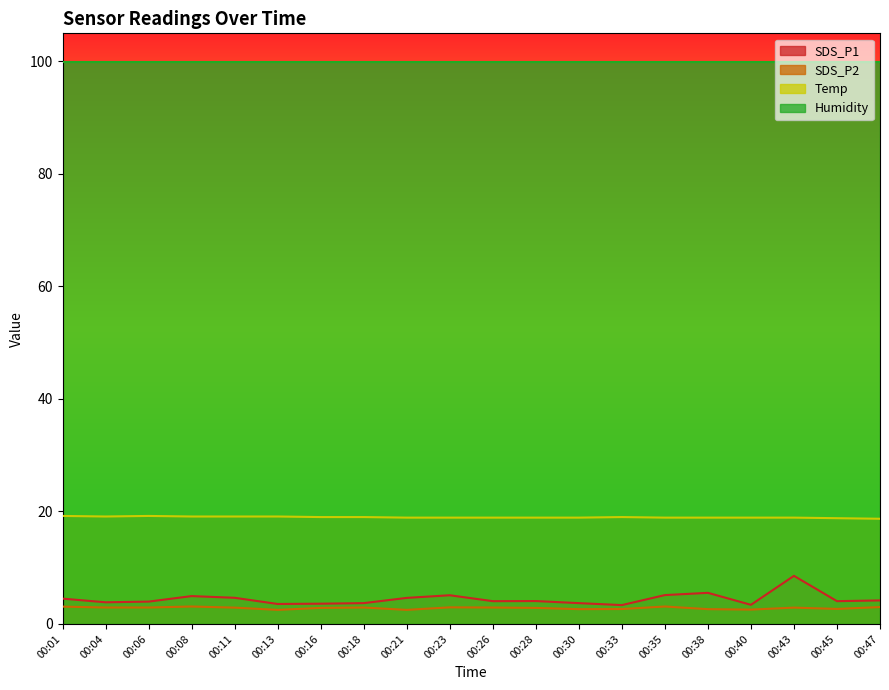

True or false: SDS_P2 and SDS_P1 cross at least once.

False